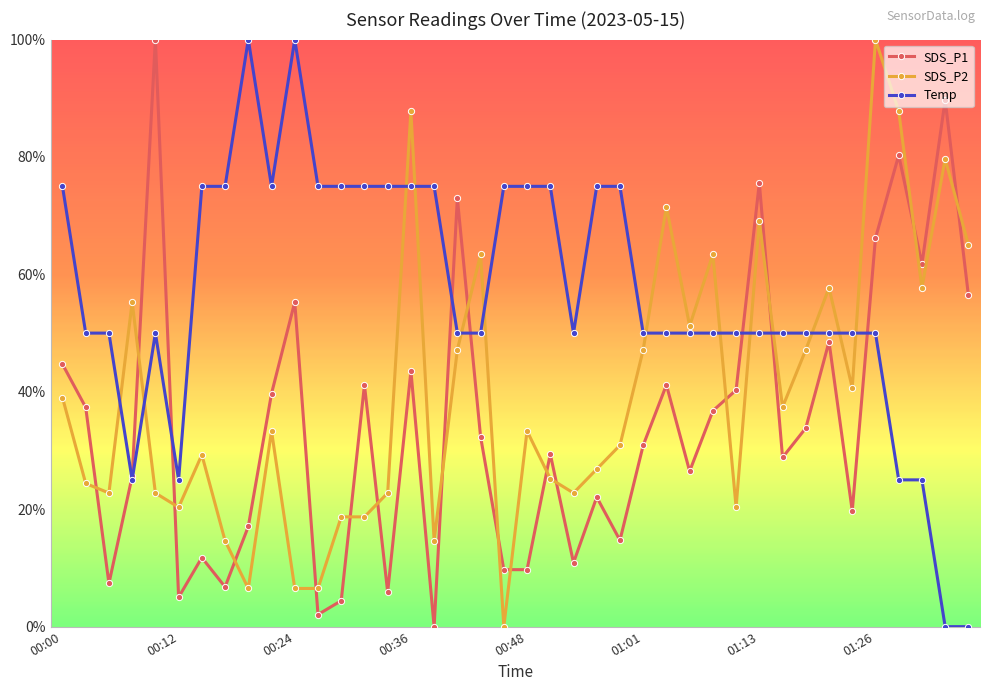

How many interior local valleys does the SDS_P2 series have?

11